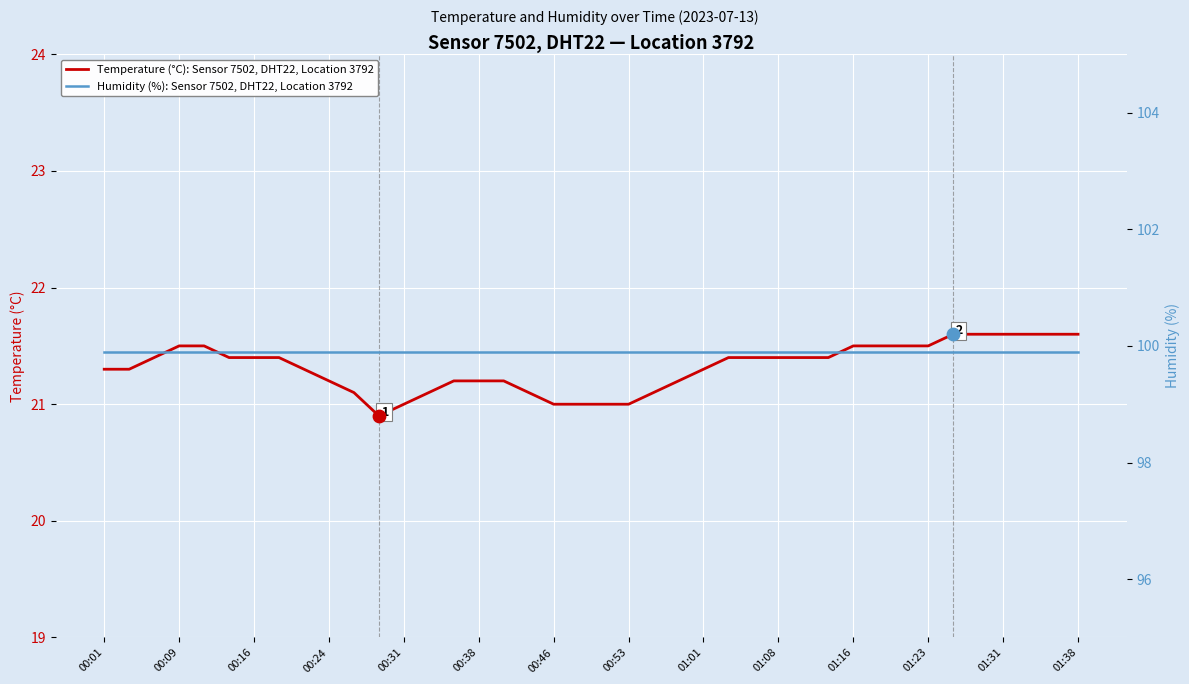

Is it true that Temperature (°C): Sensor 7502, DHT22, Location 3792 equals 6.2 at 00:09?

False